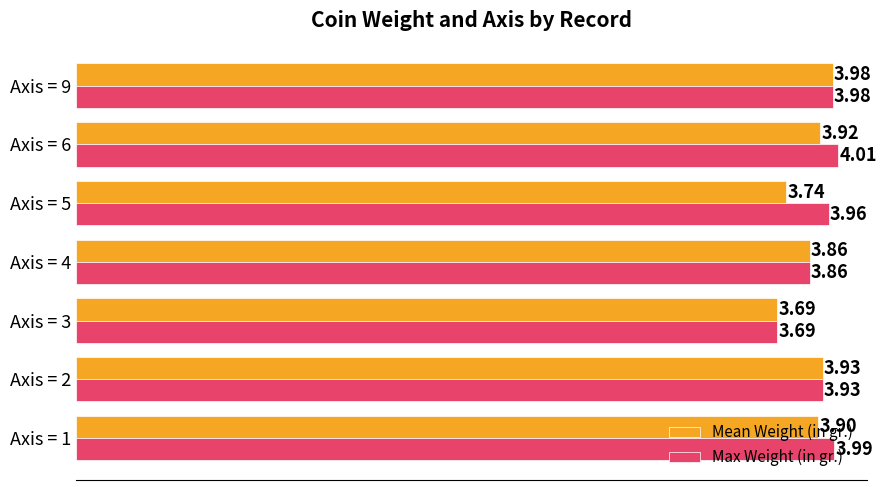

What is the average value of the Max Weight (in gr.) series?

3.9